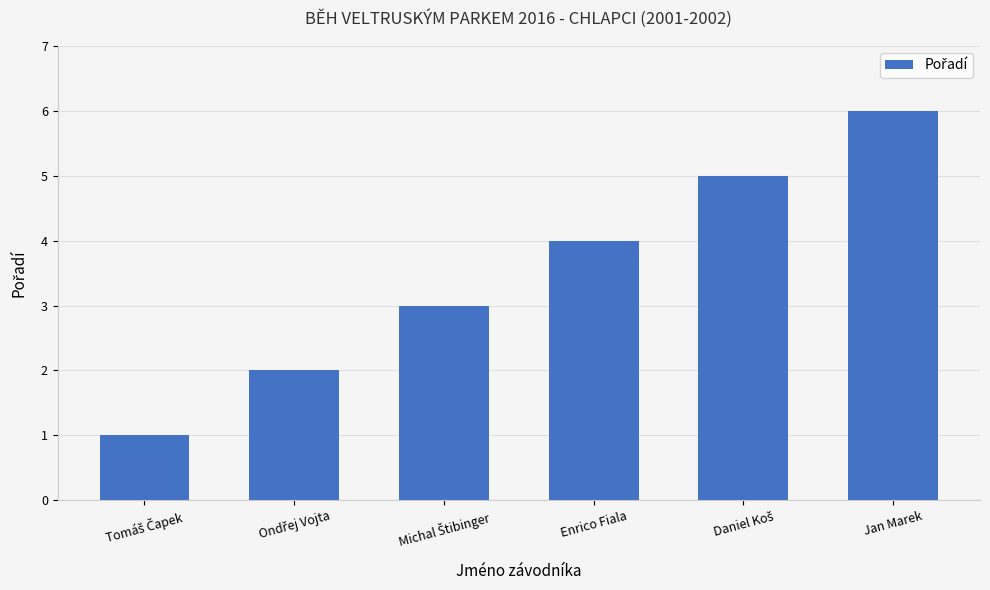

What is the label of the 3rd bar from the right?

Enrico Fiala